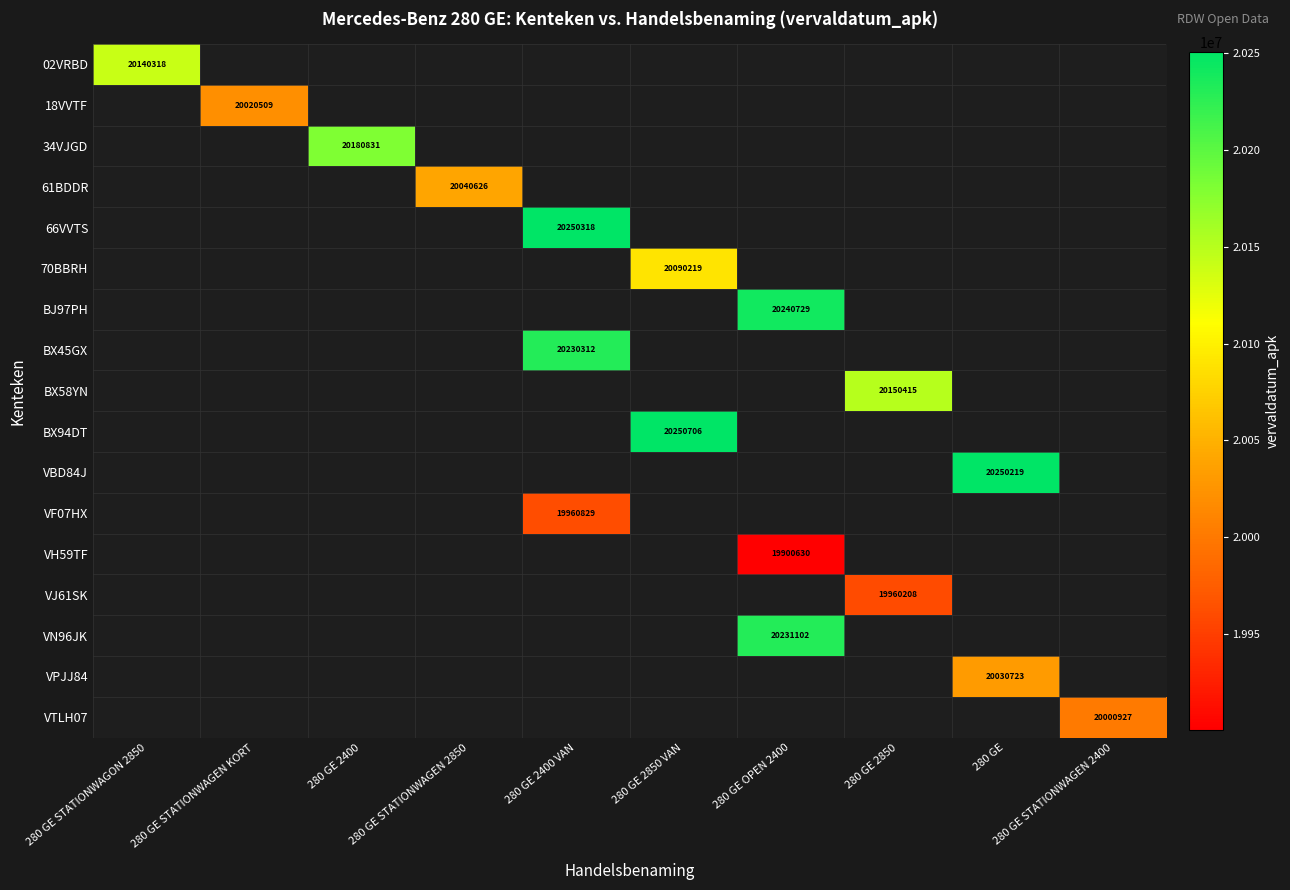

The value of VBD84J at 280 GE is 36056060. True or false?

False